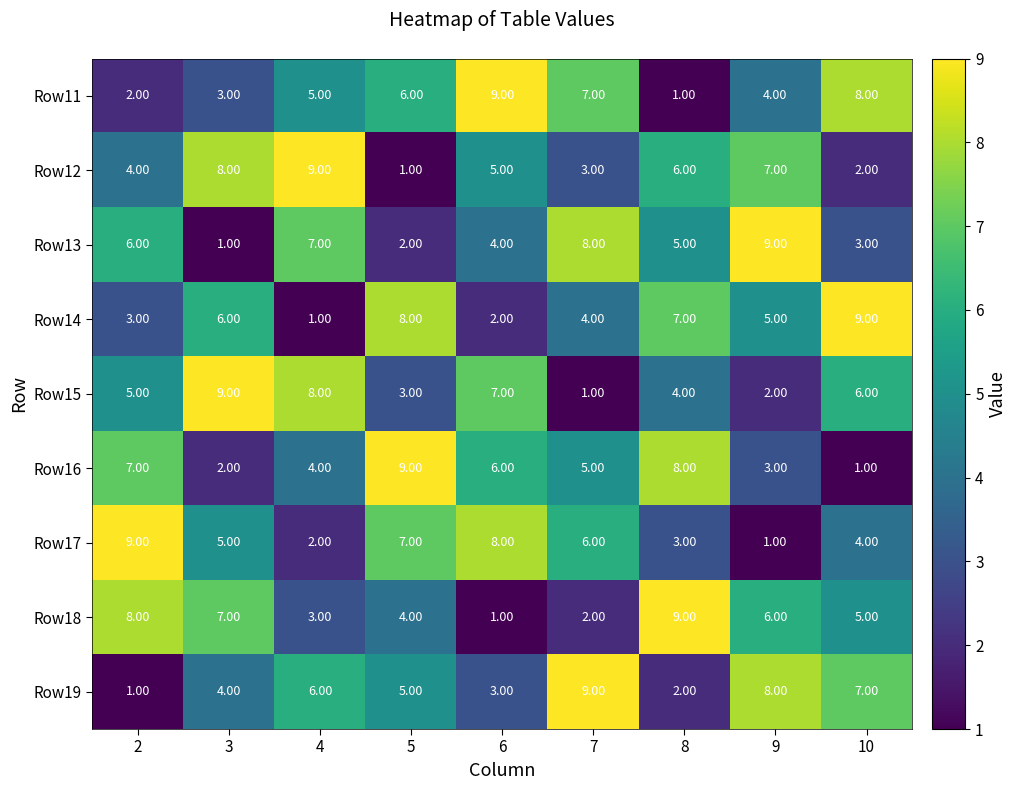

Rank the series at 5 from lowest to highest value.

Row12, Row13, Row15, Row18, Row19, Row11, Row17, Row14, Row16